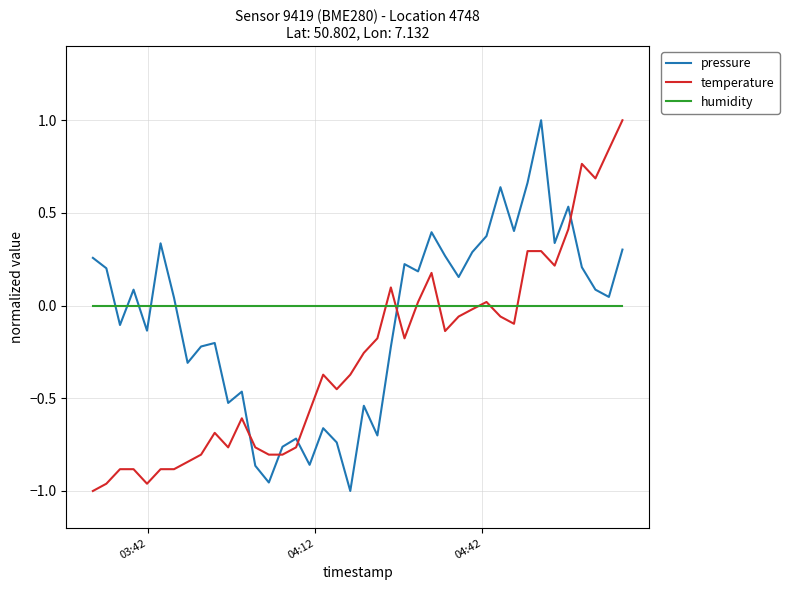

What is the maximum value shown in the chart?

1.0